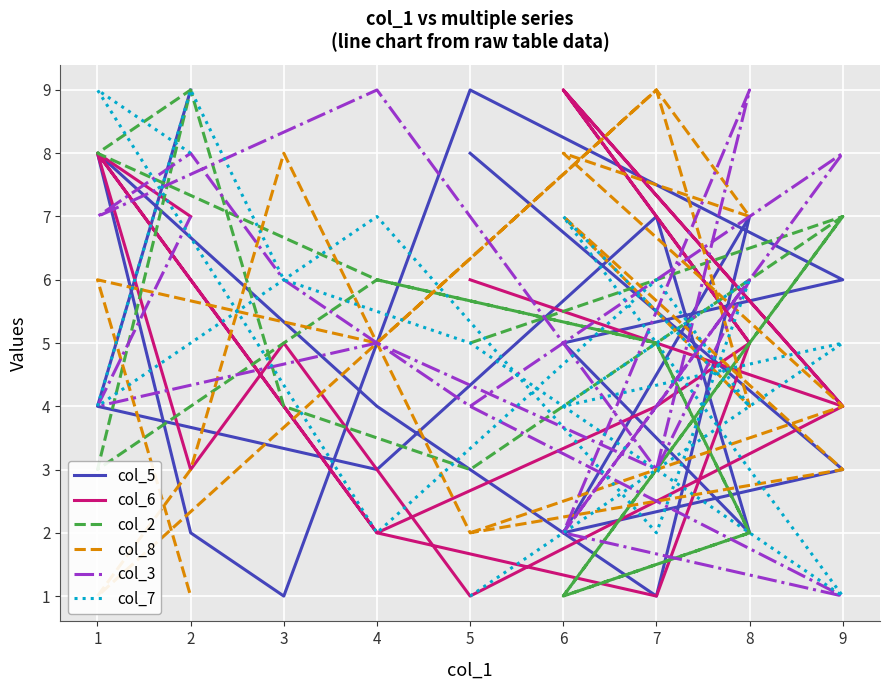

How many data points in col_2 are less than 5?

7